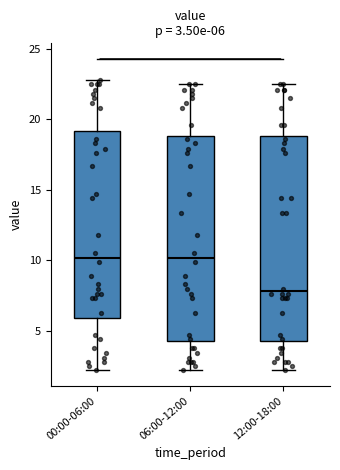

Which box has the lowest median line?

12:00-18:00